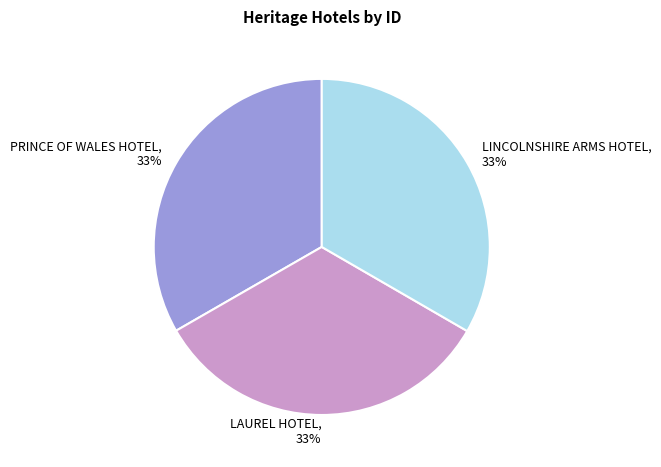

Do PRINCE OF WALES HOTEL, 33% and LAUREL HOTEL, 33% together represent more than half of the pie?

Yes